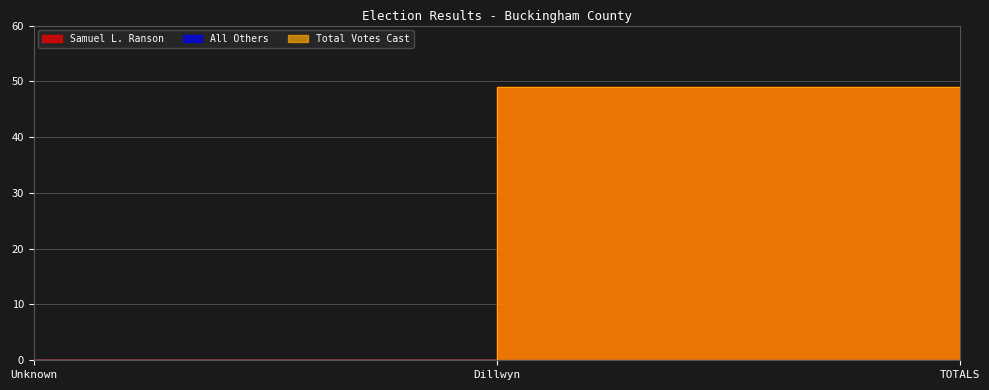

At which category is the sum across all series the highest?

Dillwyn